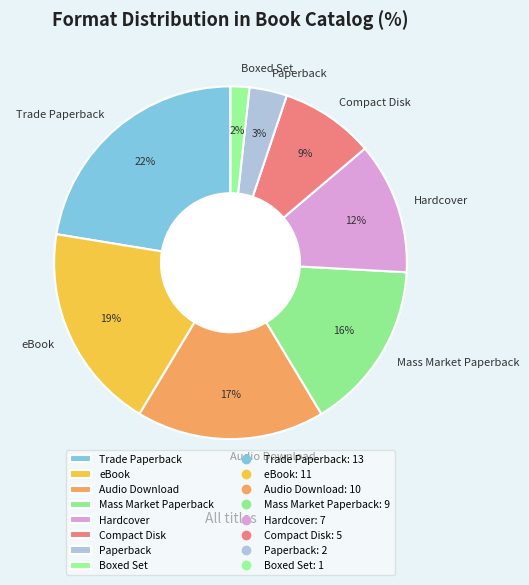

Does Boxed Set account for over 50% of the chart?

No